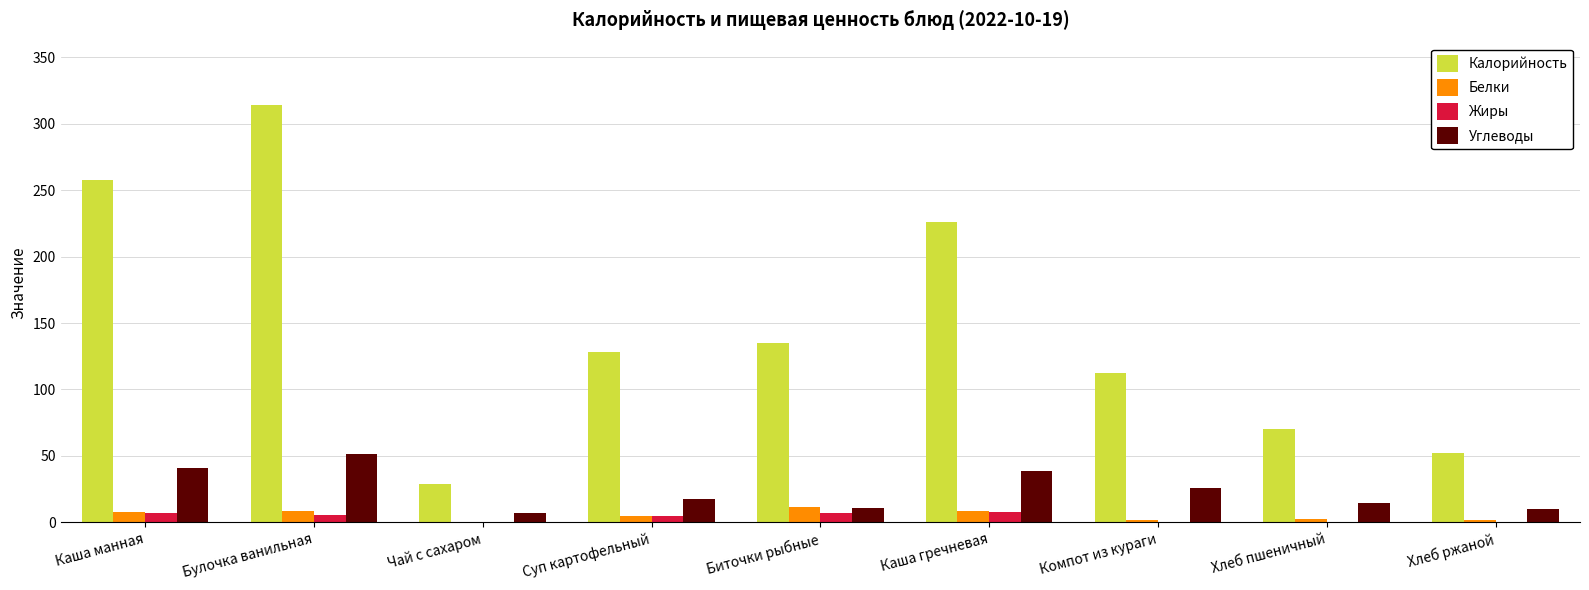

How many series are shown in this chart?

4